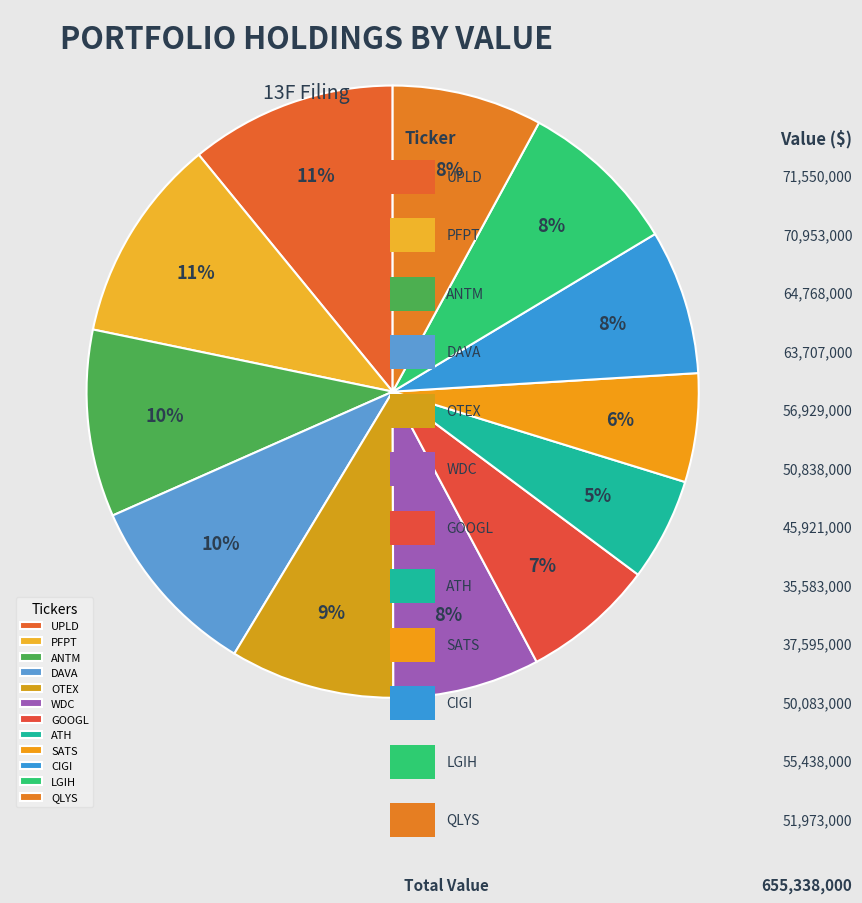

Is it true that SATS is 6% of the pie?

True